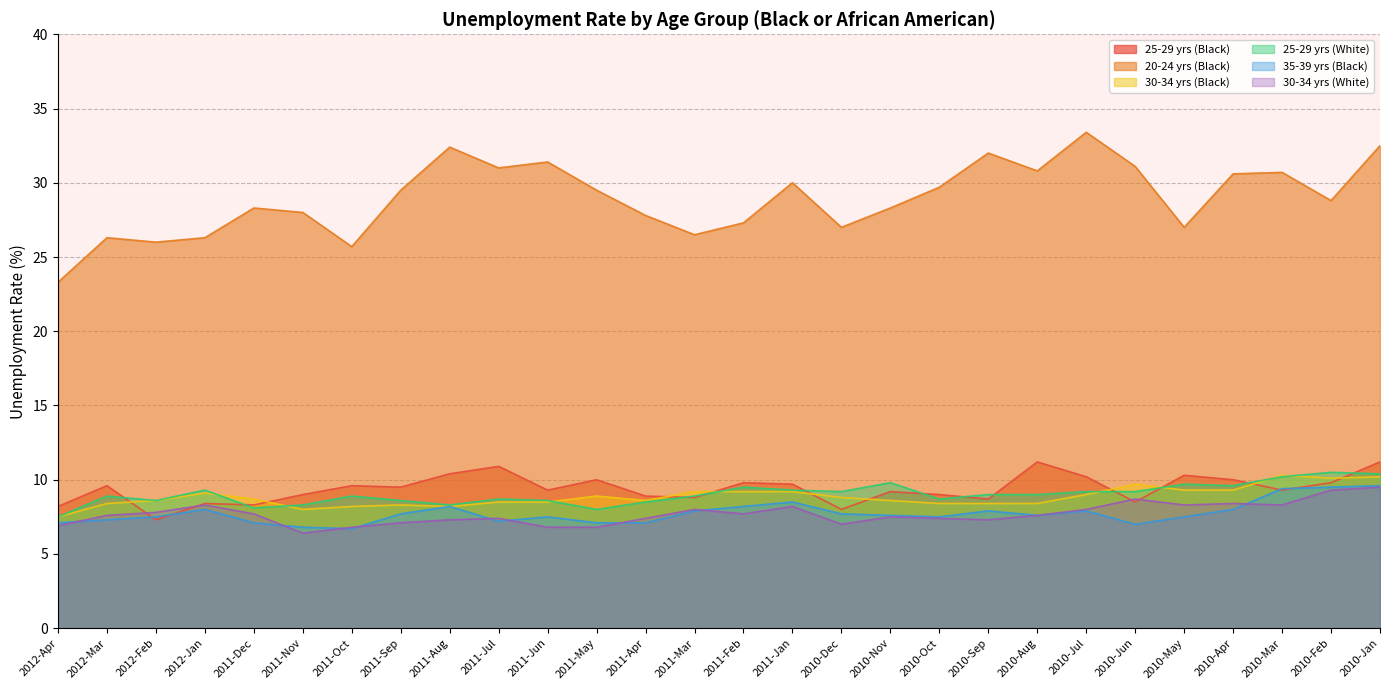

Reading left to right, list all the values displayed in this chart.

25-29 yrs (Black): 2012-Apr=8.2	2012-Mar=9.6	2012-Feb=7.3	2012-Jan=8.4	2011-Dec=8.3	2011-Nov=9.0	2011-Oct=9.6	2011-Sep=9.5	2011-Aug=10.4	2011-Jul=10.9	2011-Jun=9.3	2011-May=10.0	2011-Apr=8.9	2011-Mar=8.8	2011-Feb=9.8	2011-Jan=9.7	2010-Dec=8.0	2010-Nov=9.2	2010-Oct=9.0	2010-Sep=8.7	2010-Aug=11.2	2010-Jul=10.2	2010-Jun=8.5	2010-May=10.3	2010-Apr=10.0	2010-Mar=9.3	2010-Feb=9.8	2010-Jan=11.2
20-24 yrs (Black): 2012-Apr=23.3	2012-Mar=26.3	2012-Feb=26.0	2012-Jan=26.3	2011-Dec=28.3	2011-Nov=28.0	2011-Oct=25.7	2011-Sep=29.5	2011-Aug=32.4	2011-Jul=31.0	2011-Jun=31.4	2011-May=29.5	2011-Apr=27.8	2011-Mar=26.5	2011-Feb=27.3	2011-Jan=30.0	2010-Dec=27.0	2010-Nov=28.3	2010-Oct=29.7	2010-Sep=32.0	2010-Aug=30.8	2010-Jul=33.4	2010-Jun=31.1	2010-May=27.0	2010-Apr=30.6	2010-Mar=30.7	2010-Feb=28.8	2010-Jan=32.5
30-34 yrs (Black): 2012-Apr=7.5	2012-Mar=8.4	2012-Feb=8.6	2012-Jan=9.1	2011-Dec=8.7	2011-Nov=8.0	2011-Oct=8.2	2011-Sep=8.3	2011-Aug=8.2	2011-Jul=8.5	2011-Jun=8.5	2011-May=8.9	2011-Apr=8.6	2011-Mar=9.2	2011-Feb=9.2	2011-Jan=9.2	2010-Dec=8.8	2010-Nov=8.6	2010-Oct=8.4	2010-Sep=8.4	2010-Aug=8.4	2010-Jul=9.0	2010-Jun=9.7	2010-May=9.3	2010-Apr=9.3	2010-Mar=10.3	2010-Feb=10.1	2010-Jan=10.2
25-29 yrs (White): 2012-Apr=7.5	2012-Mar=8.9	2012-Feb=8.6	2012-Jan=9.3	2011-Dec=8.1	2011-Nov=8.3	2011-Oct=8.9	2011-Sep=8.6	2011-Aug=8.3	2011-Jul=8.7	2011-Jun=8.6	2011-May=8.0	2011-Apr=8.5	2011-Mar=8.9	2011-Feb=9.5	2011-Jan=9.3	2010-Dec=9.2	2010-Nov=9.8	2010-Oct=8.7	2010-Sep=9.0	2010-Aug=9.0	2010-Jul=9.2	2010-Jun=9.2	2010-May=9.7	2010-Apr=9.6	2010-Mar=10.2	2010-Feb=10.5	2010-Jan=10.4
35-39 yrs (Black): 2012-Apr=7.1	2012-Mar=7.3	2012-Feb=7.5	2012-Jan=8.0	2011-Dec=7.1	2011-Nov=6.8	2011-Oct=6.7	2011-Sep=7.7	2011-Aug=8.2	2011-Jul=7.2	2011-Jun=7.5	2011-May=7.1	2011-Apr=7.1	2011-Mar=7.9	2011-Feb=8.2	2011-Jan=8.5	2010-Dec=7.7	2010-Nov=7.6	2010-Oct=7.5	2010-Sep=7.9	2010-Aug=7.6	2010-Jul=7.9	2010-Jun=7.0	2010-May=7.5	2010-Apr=8.0	2010-Mar=9.4	2010-Feb=9.5	2010-Jan=9.6
30-34 yrs (White): 2012-Apr=6.9	2012-Mar=7.6	2012-Feb=7.8	2012-Jan=8.3	2011-Dec=7.7	2011-Nov=6.4	2011-Oct=6.8	2011-Sep=7.1	2011-Aug=7.3	2011-Jul=7.4	2011-Jun=6.8	2011-May=6.8	2011-Apr=7.4	2011-Mar=8.0	2011-Feb=7.7	2011-Jan=8.2	2010-Dec=7.0	2010-Nov=7.5	2010-Oct=7.4	2010-Sep=7.3	2010-Aug=7.6	2010-Jul=8.0	2010-Jun=8.7	2010-May=8.3	2010-Apr=8.4	2010-Mar=8.3	2010-Feb=9.3	2010-Jan=9.5